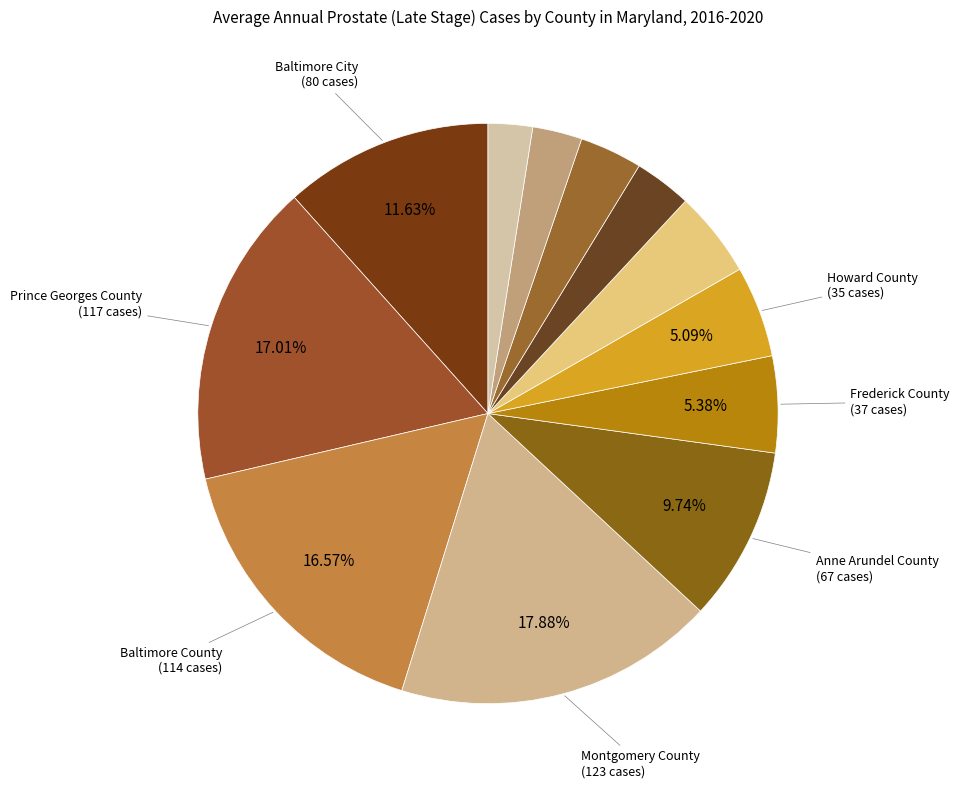

What is the largest slice in the pie chart?

Montgomery County